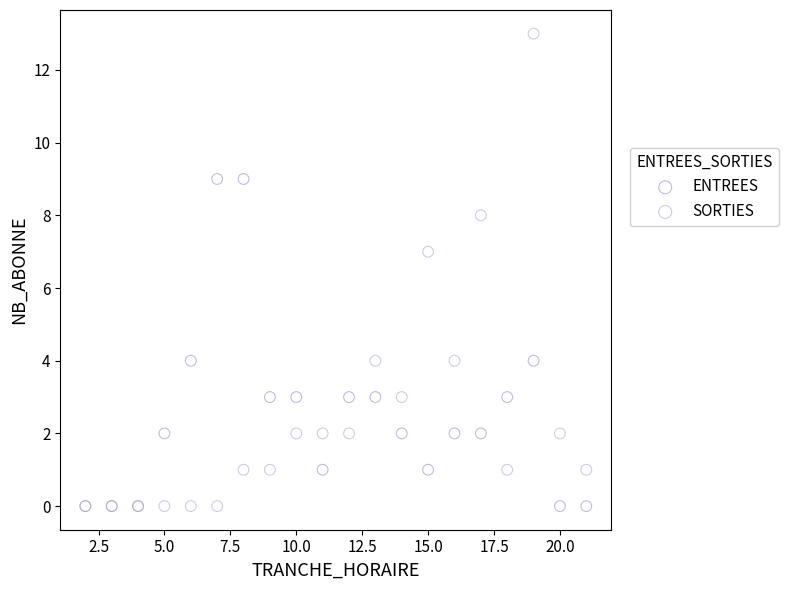

Which series contains the highest Y value?

SORTIES